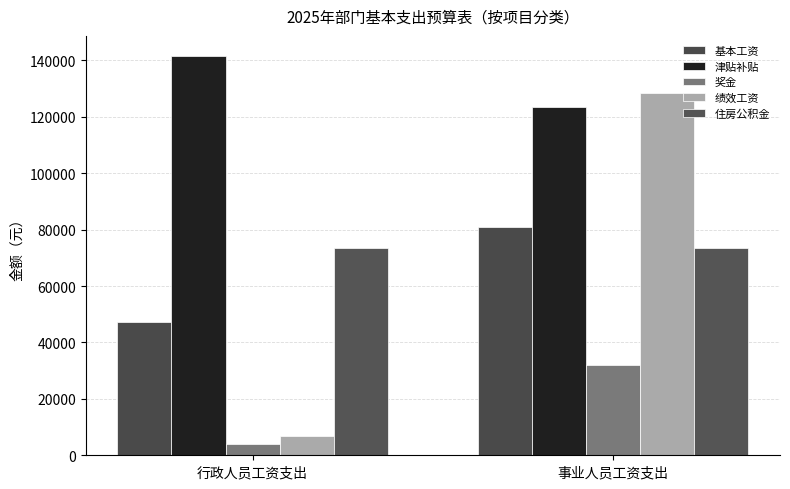

At which label does 住房公积金 reach its peak?

行政人员工资支出